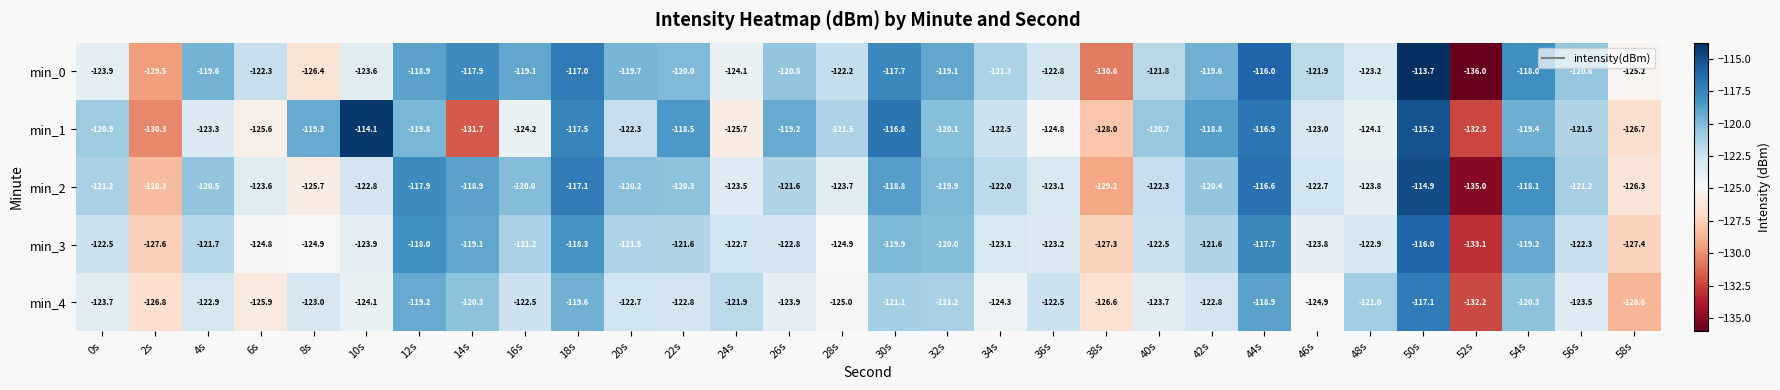

Between 48s and 52s, which series saw the biggest shift?

min_0